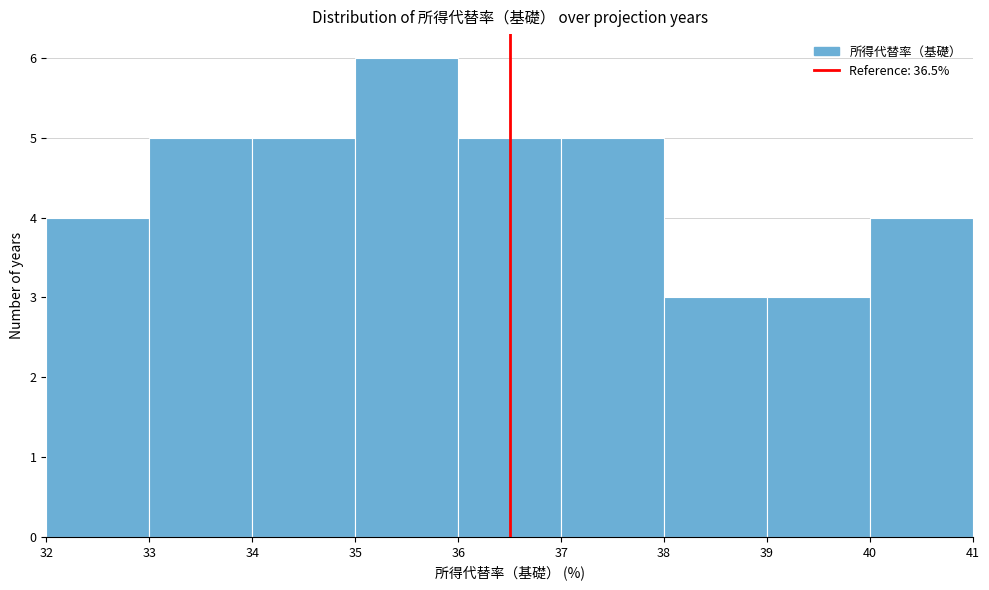

Which range on the x-axis has the tallest bar?

35 to 36